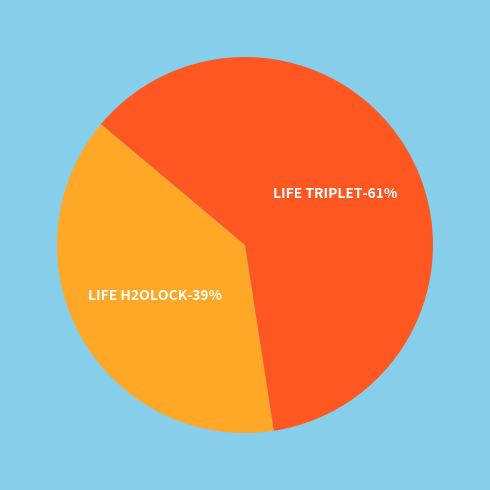

Is it true that LIFE H2OLOCK is 27% of the pie?

False